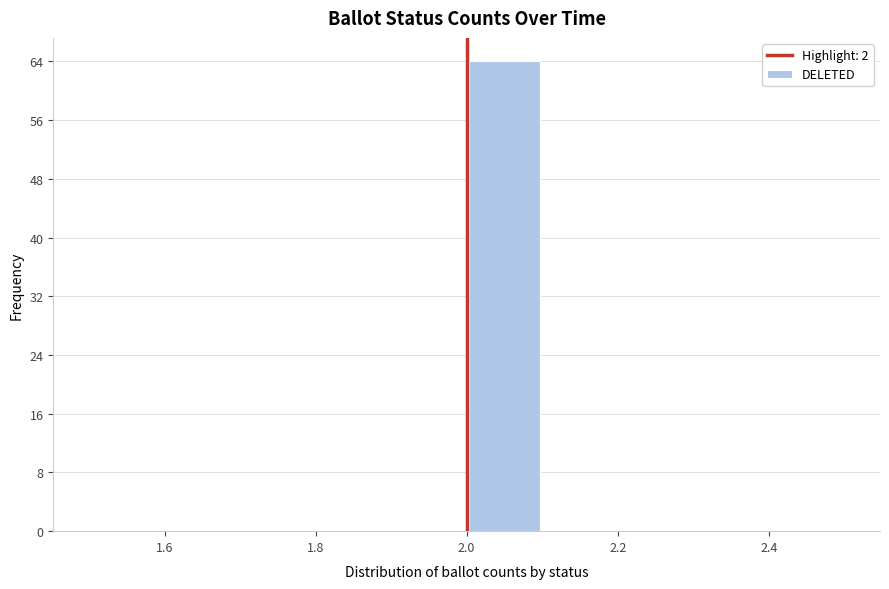

Reading left to right, list every bar in this chart as the range it spans on the x-axis followed by its height. The values are not printed on the chart, so give them approximately, as read against the axis.

1.5 to 1.6: 0
1.6 to 1.7: 0
1.7 to 1.8: 0
1.8 to 1.9: 0
1.9 to 2.0: 0
2.0 to 2.1: 64
2.1 to 2.2: 0
2.2 to 2.3: 0
2.3 to 2.4: 0
2.4 to 2.5: 0